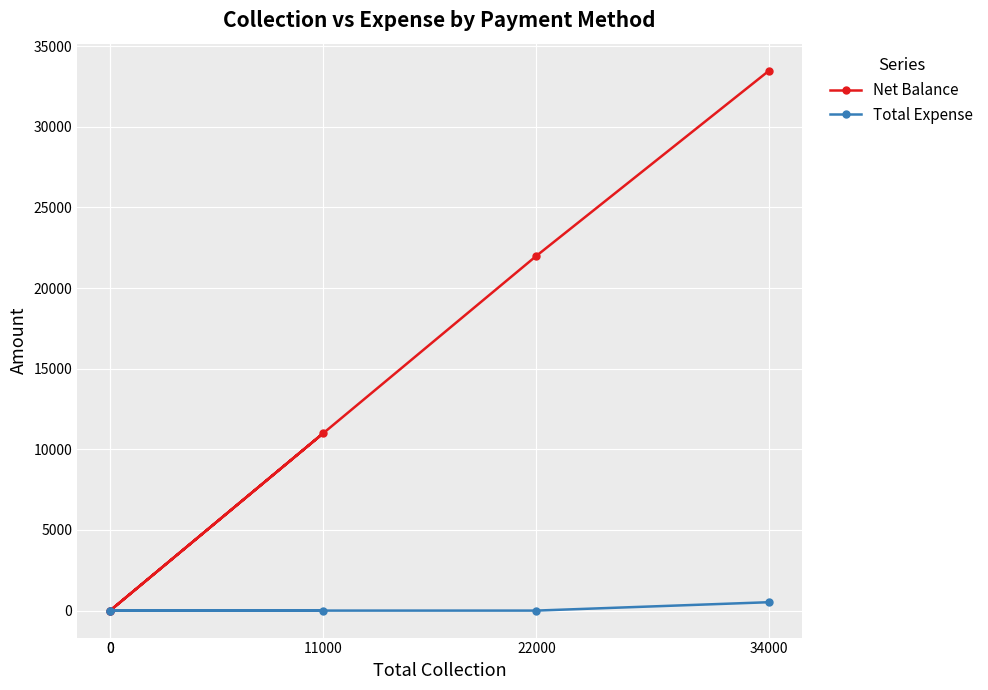

What is the approximate value of Net Balance at 11000, to the nearest 50?

11000